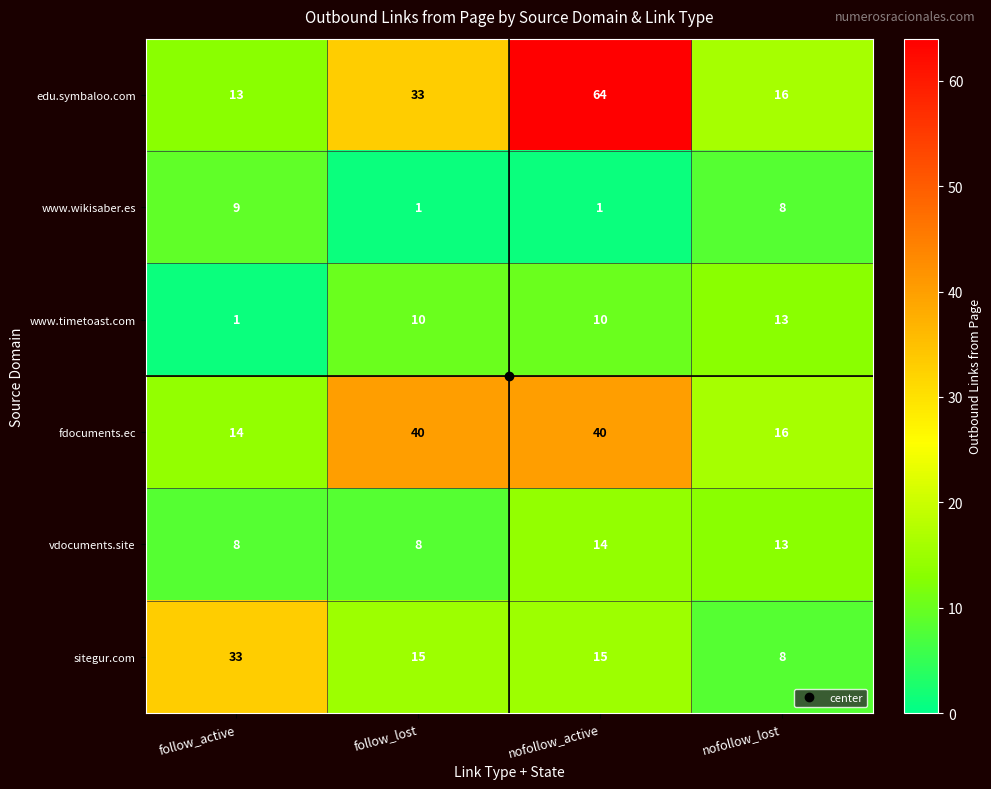

What is the smallest value displayed?

1